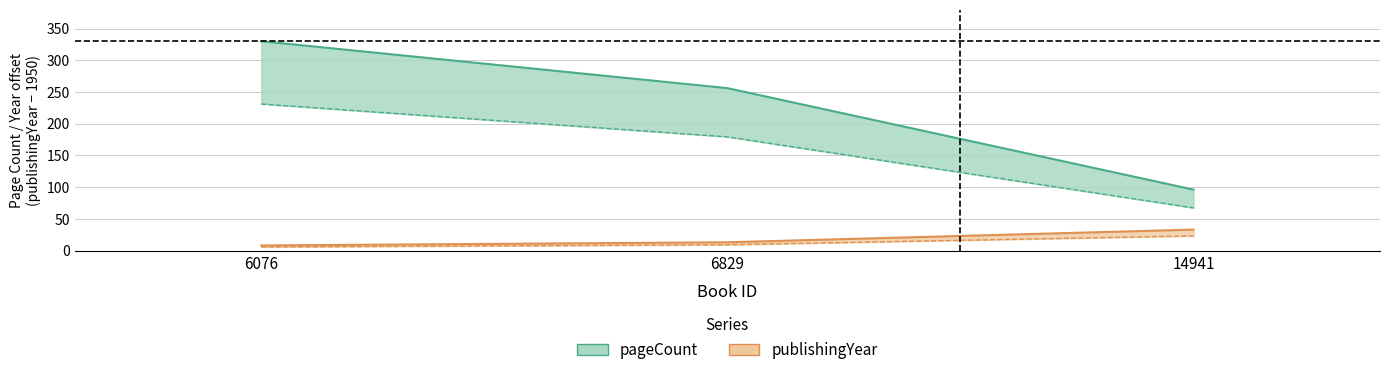

What are all the series names shown in the legend?

pageCount, publishingYear